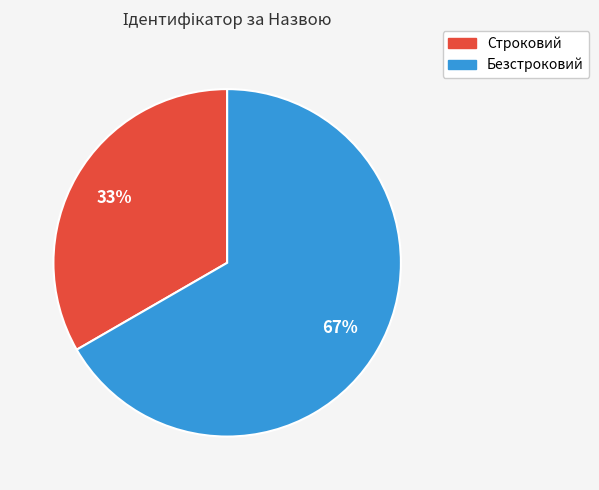

What is the ratio of the value at Безстроковий to the value at Строковий?

2.0